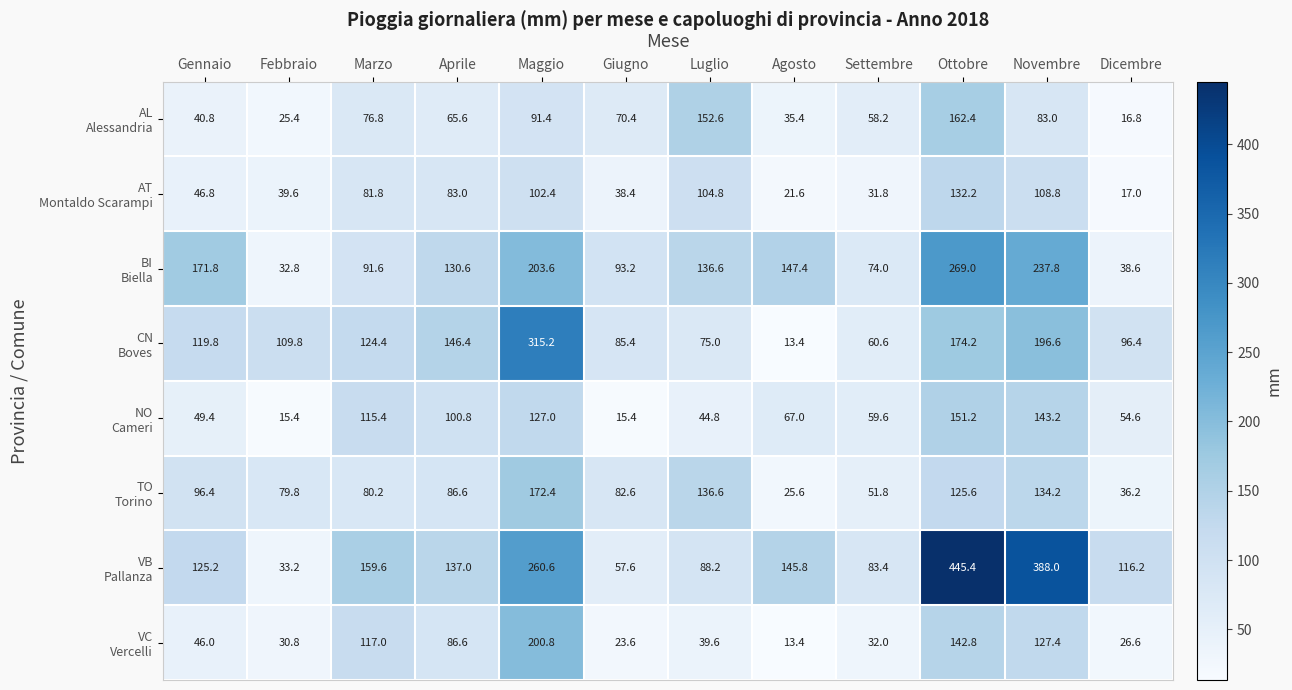

At how many categories does at least one series exceed 214?

3